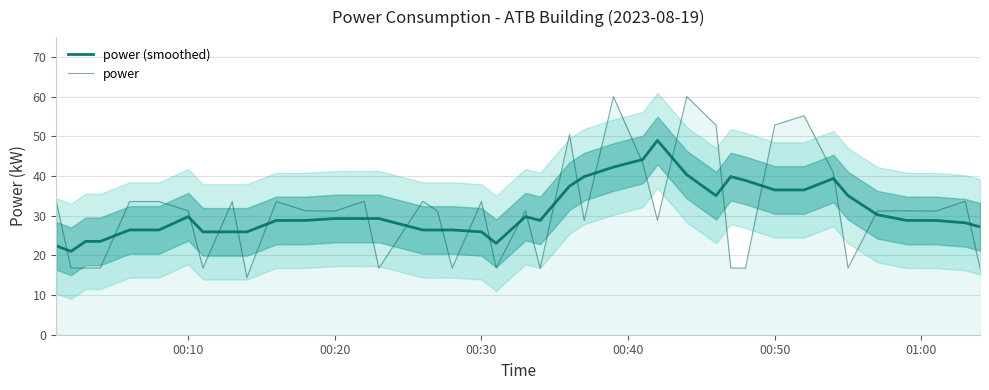

True or false: power (smoothed) and power intersect in this chart.

True